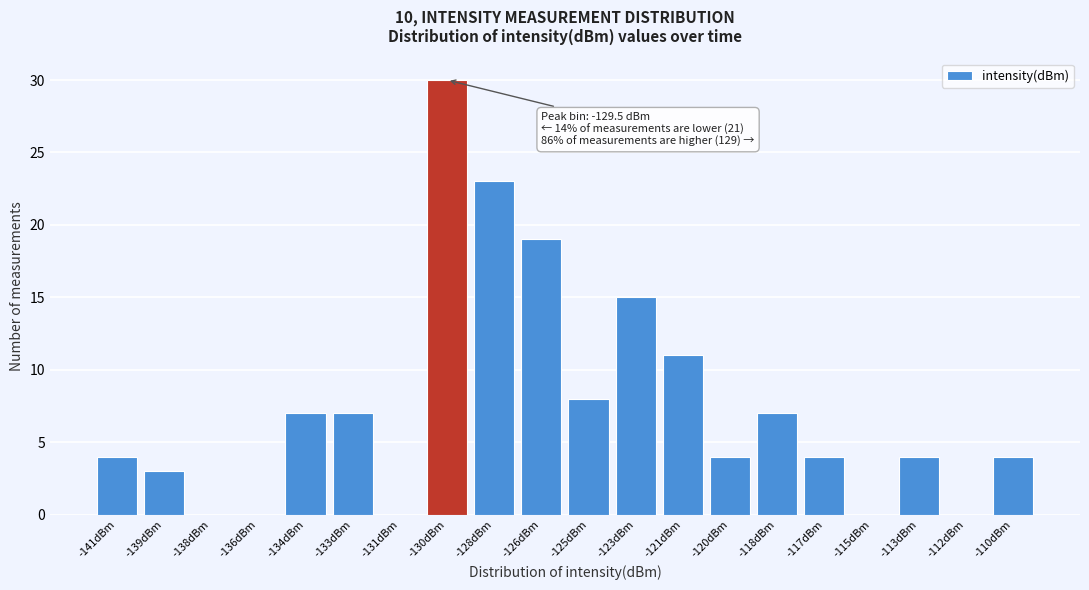

Reading left to right, what are all the values shown in this chart?

-141dBm=4	-139dBm=3	-138dBm=0	-136dBm=0	-134dBm=7	-133dBm=7	-131dBm=0	-130dBm=30	-128dBm=23	-126dBm=19	-125dBm=8	-123dBm=15	-121dBm=11	-120dBm=4	-118dBm=7	-117dBm=4	-115dBm=0	-113dBm=4	-112dBm=0	-110dBm=4